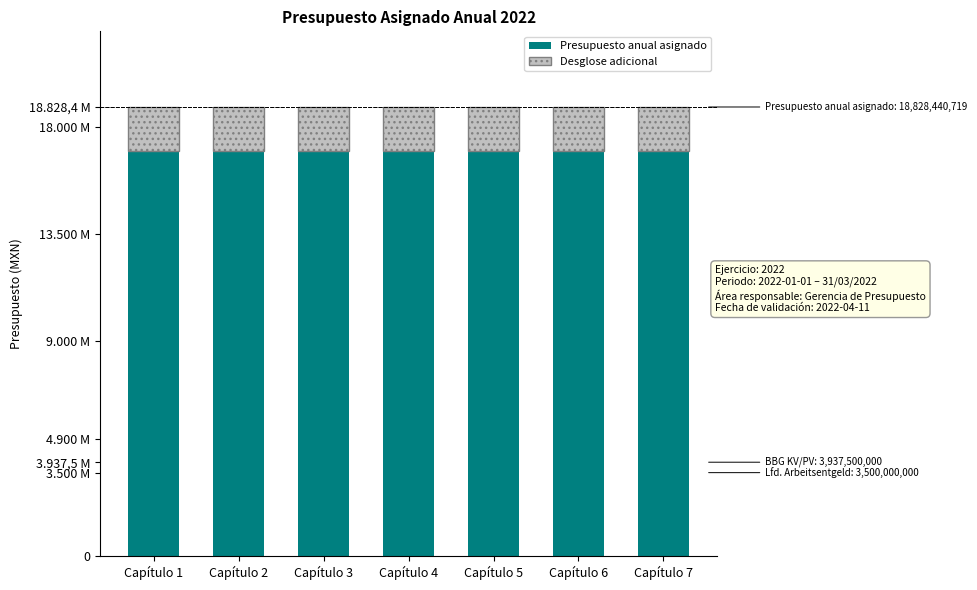

Between Capítulo 2 and Capítulo 7, which series saw the biggest shift?

Presupuesto anual asignado